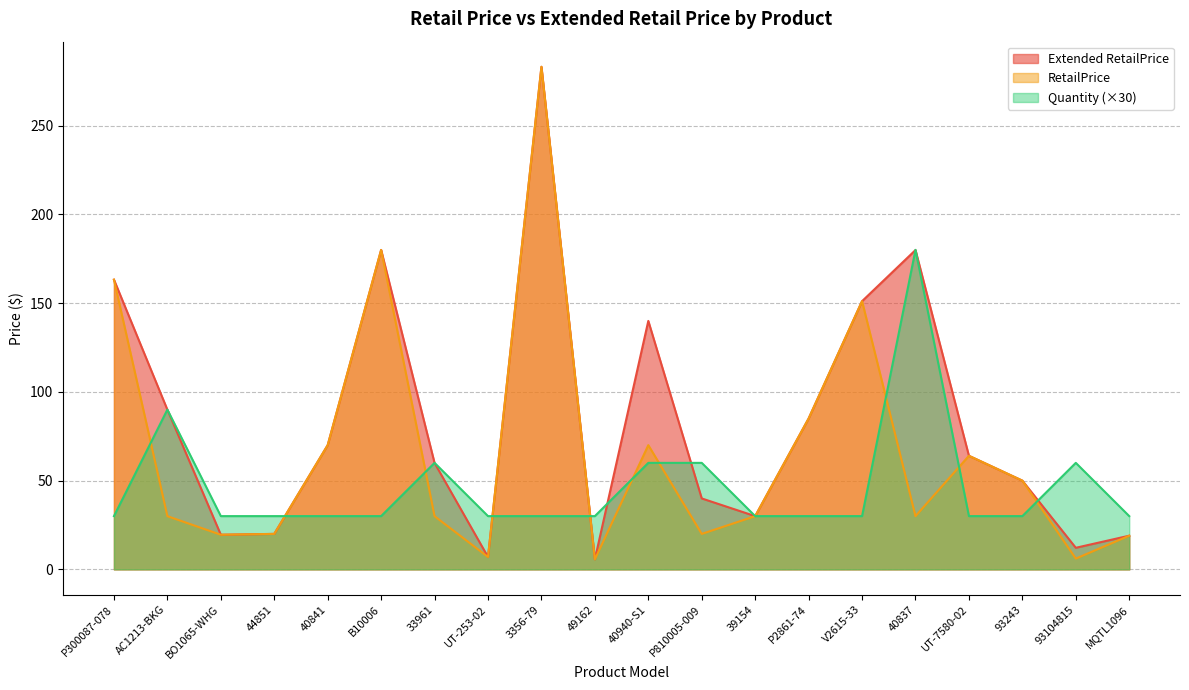

Between B10006 and 3356-79, which is larger?

3356-79